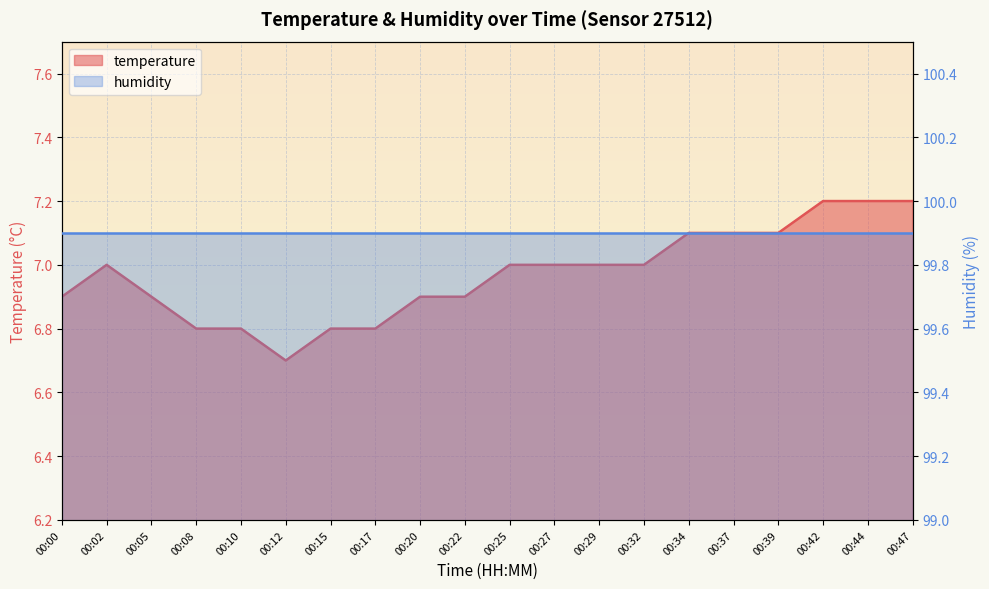

Rank the categories by value from highest to lowest.

00:42, 00:44, 00:47, 00:34, 00:37, 00:39, 00:02, 00:25, 00:27, 00:29, 00:32, 00:00, 00:05, 00:20, 00:22, 00:08, 00:10, 00:15, 00:17, 00:12